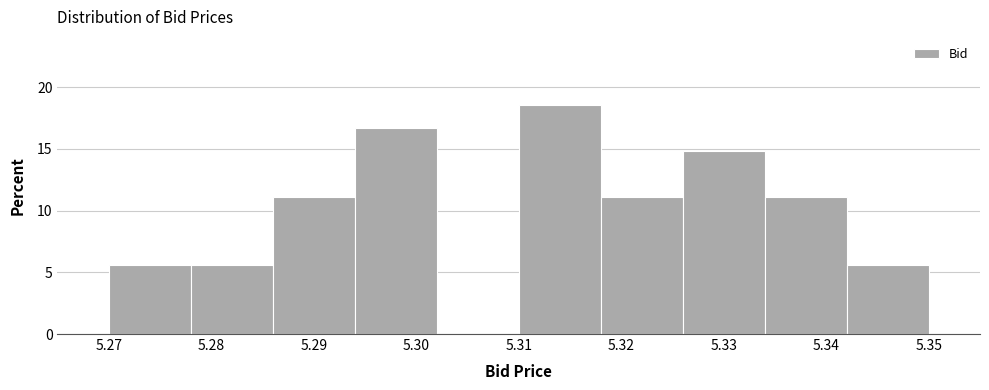

Reading left to right, list every bar in this chart as the range it spans on the x-axis followed by its height. The values are not printed on the chart, so give them approximately, as read against the axis.

5.270 to 5.278: 5.5
5.278 to 5.286: 5.5
5.286 to 5.294: 11.0
5.294 to 5.302: 16.5
5.302 to 5.310: 0
5.310 to 5.318: 18.5
5.318 to 5.326: 11.0
5.326 to 5.334: 15.0
5.334 to 5.342: 11.0
5.342 to 5.350: 5.5